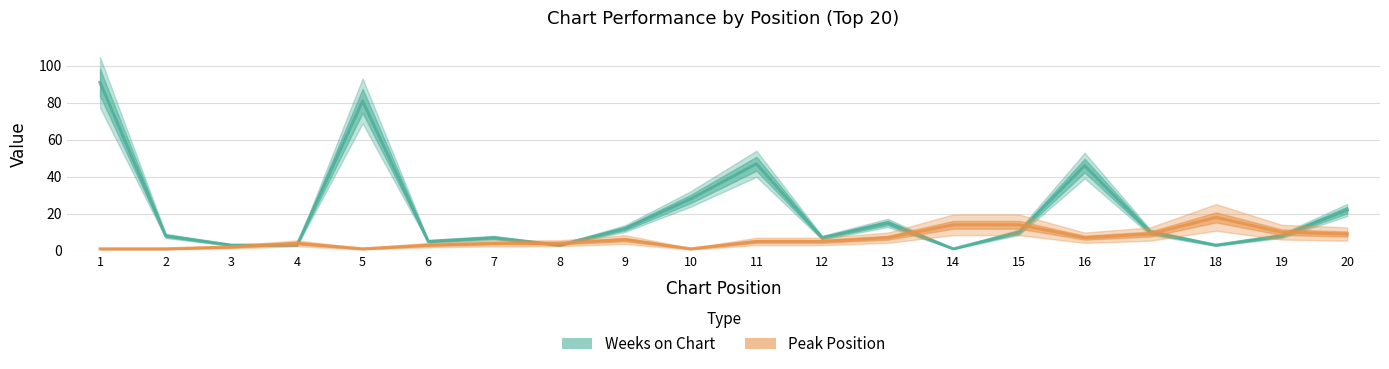

How many interior local valleys does the Peak Position series have?

3